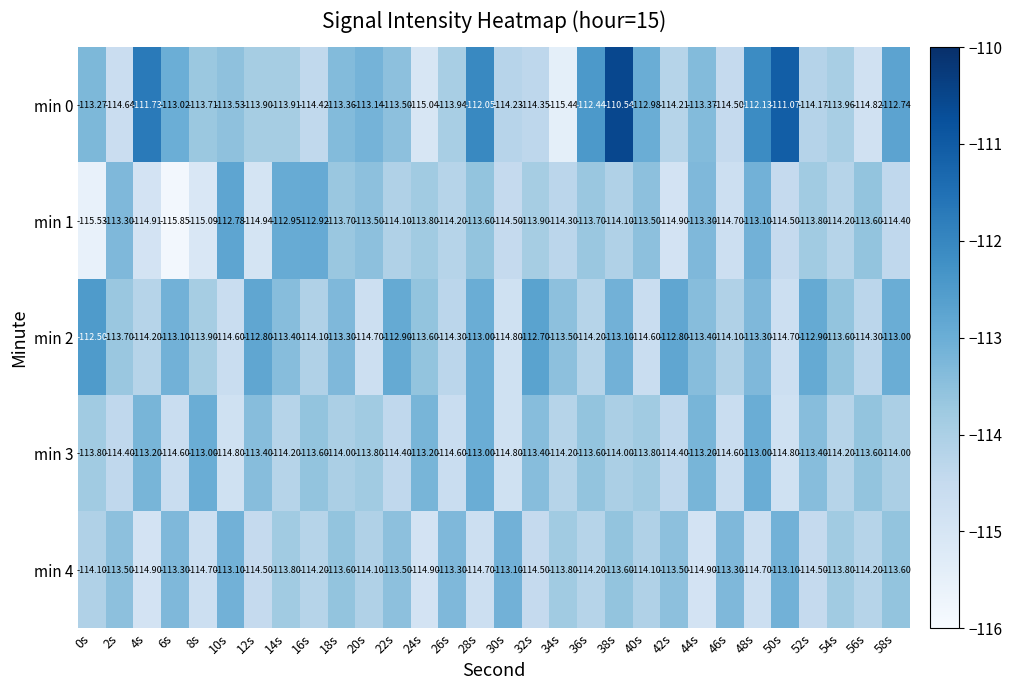

Which category has the highest value across all series?

38s